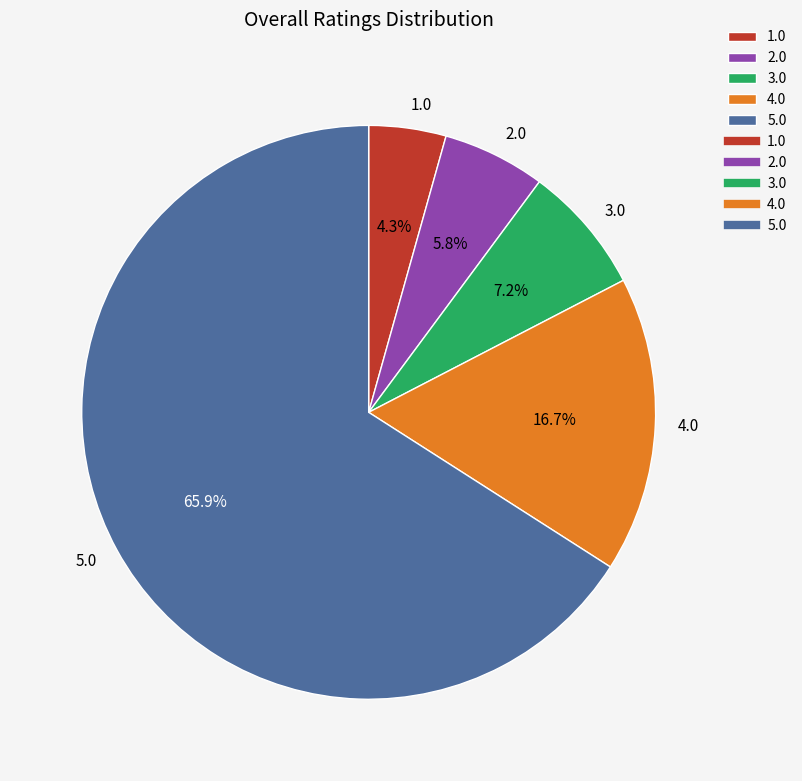

To the nearest percent, what percentage of the pie is 3.0?

7%